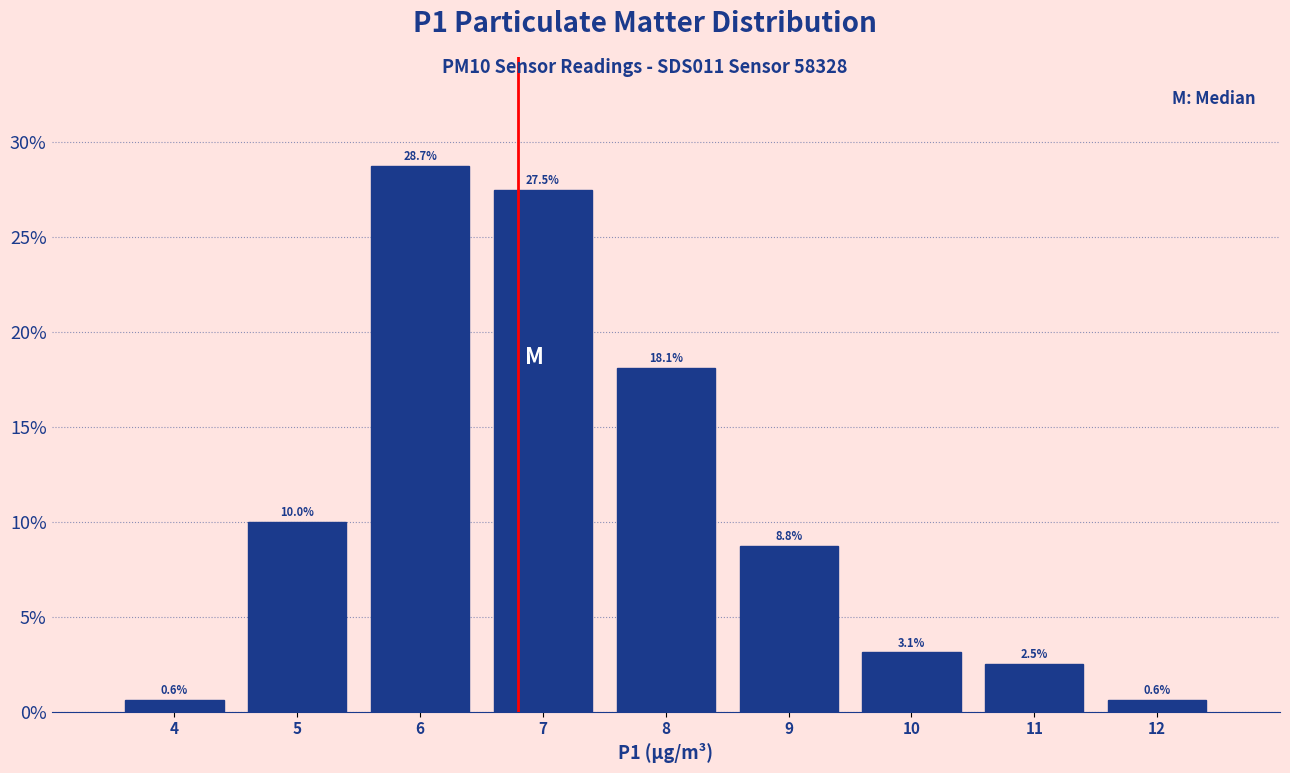

At which label does the data first exceed 8?

5